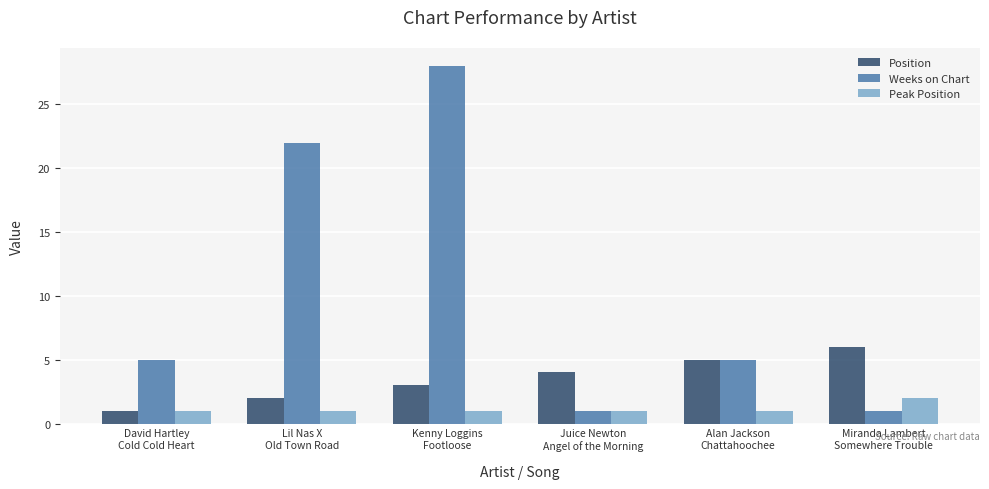

What is the label of the 5th bar from the right?

Lil Nas X
Old Town Road